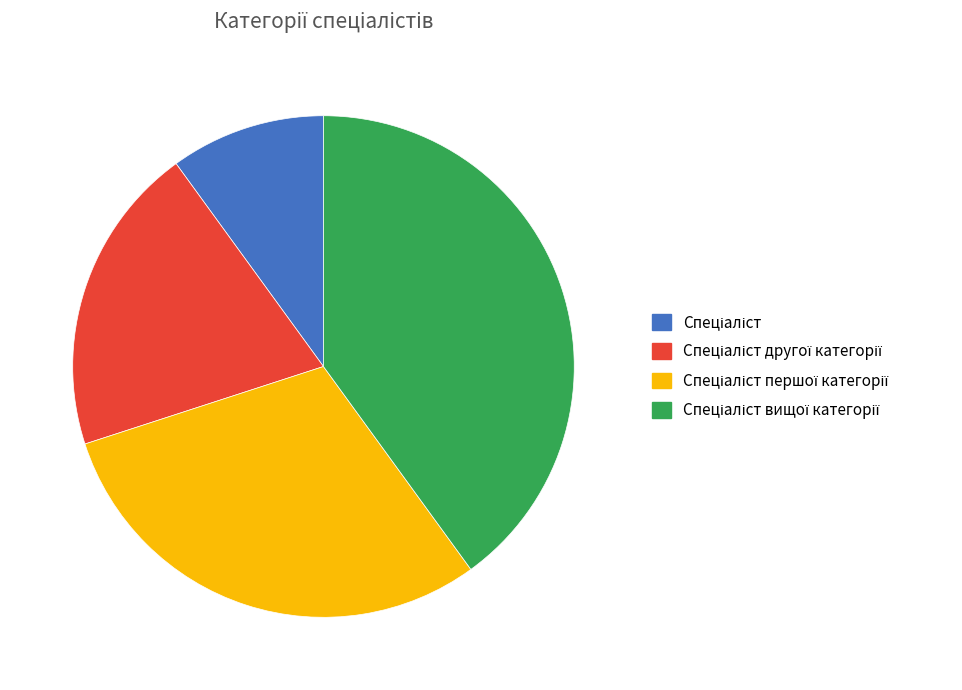

Is there any slice that represents more than half of the pie?

No